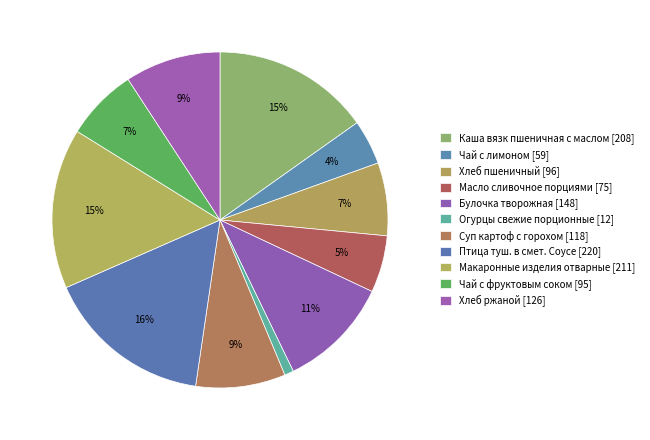

Count the number of slices in the pie.

11